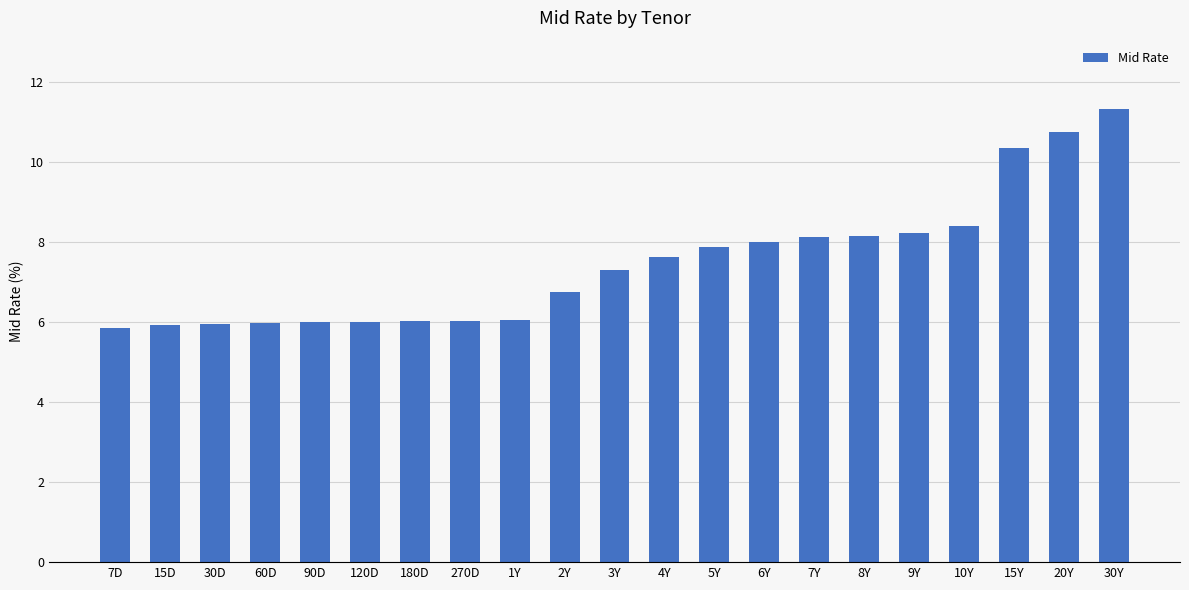

What is the change in value from 15D to 180D?

+0.1